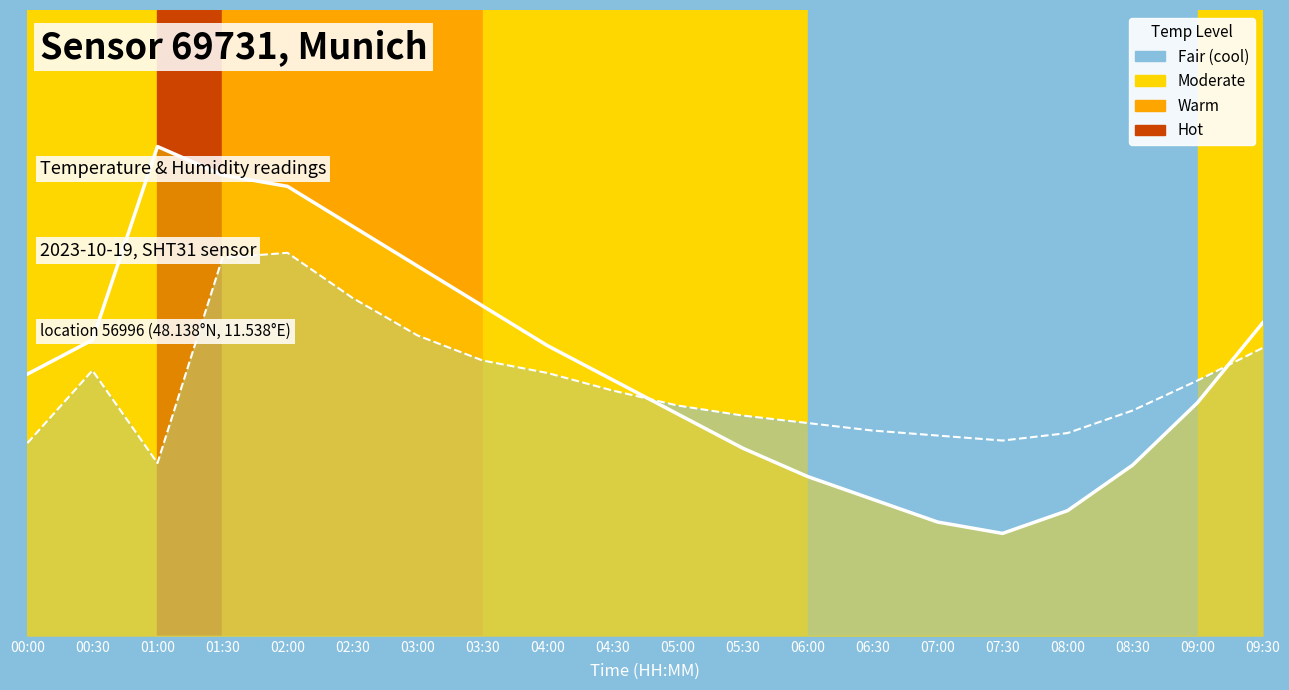

How many data points does each series have?

20